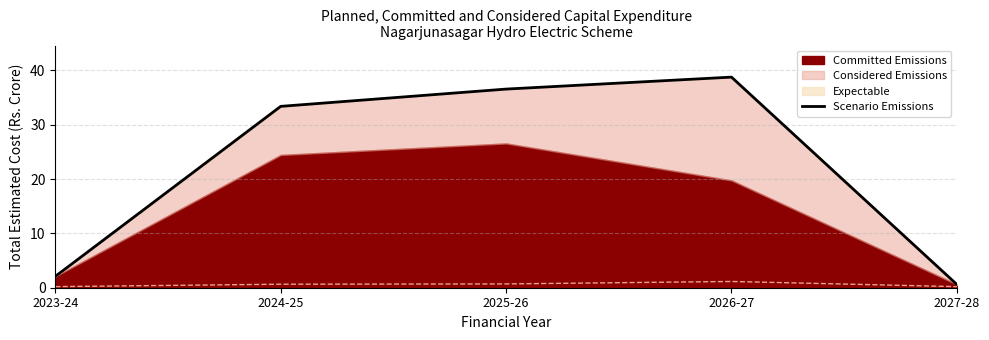

Reading left to right, extract all data points from this chart.

2.1	33.4	36.5	38.8	0.6